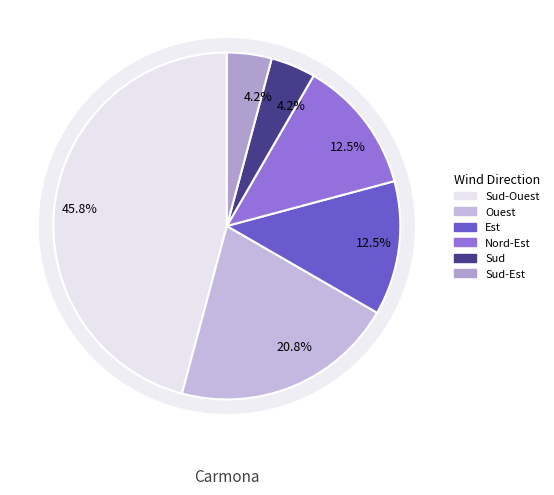

To the nearest percent, what is the difference between the largest and smallest slice percentages?

42%